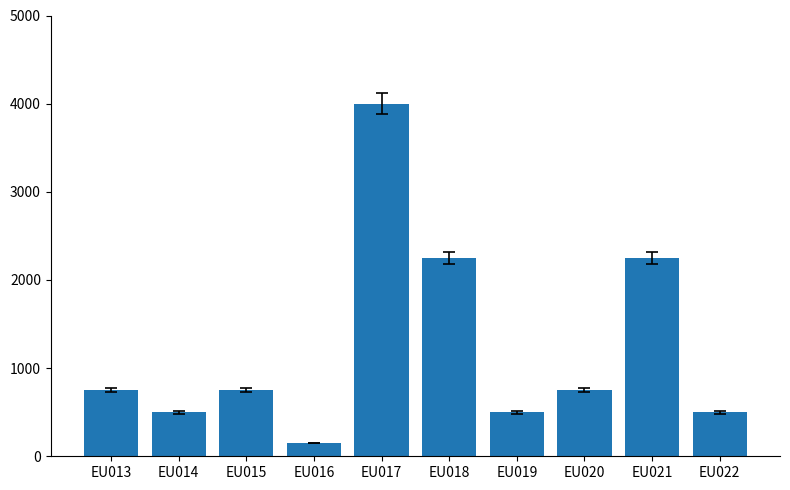

The chart shows a value of 150 at EU016. True or false?

True